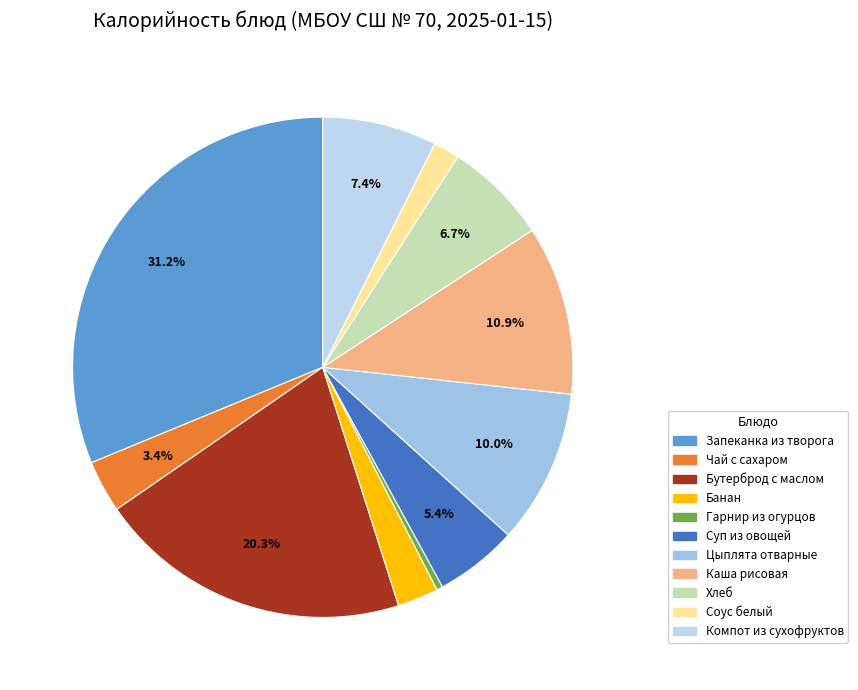

Does Хлеб represent more than half of the total?

No